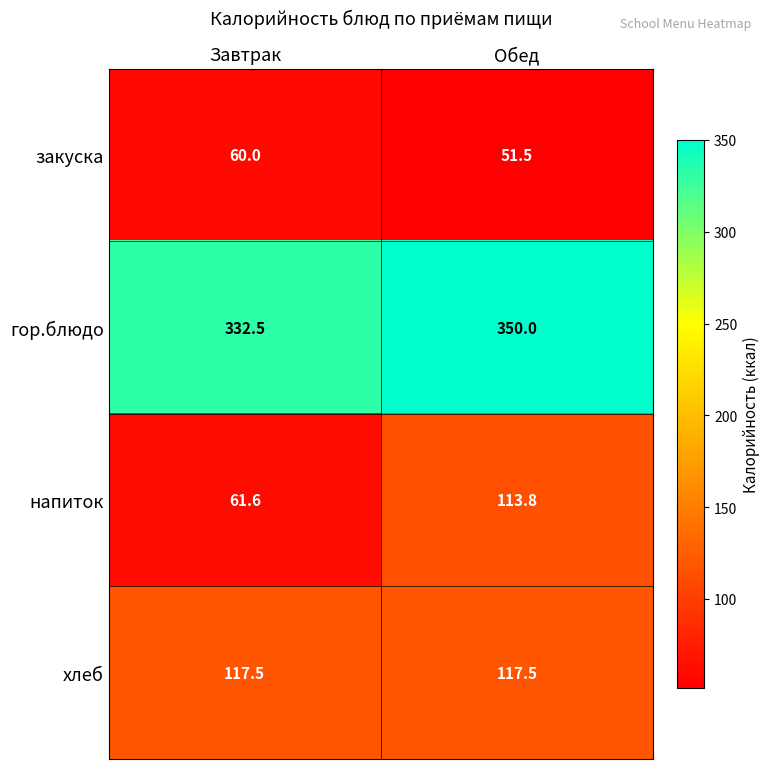

What is the total value across all series at Обед?

632.8